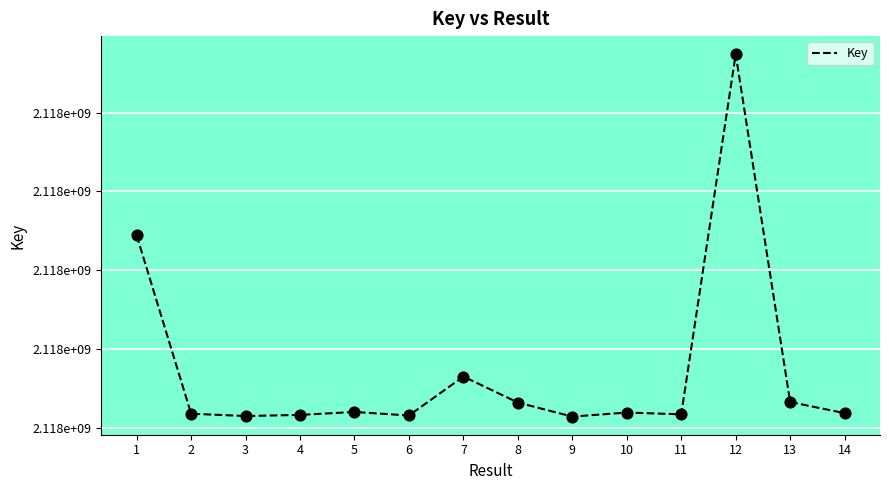

Between 9 and 1, which is larger?

1